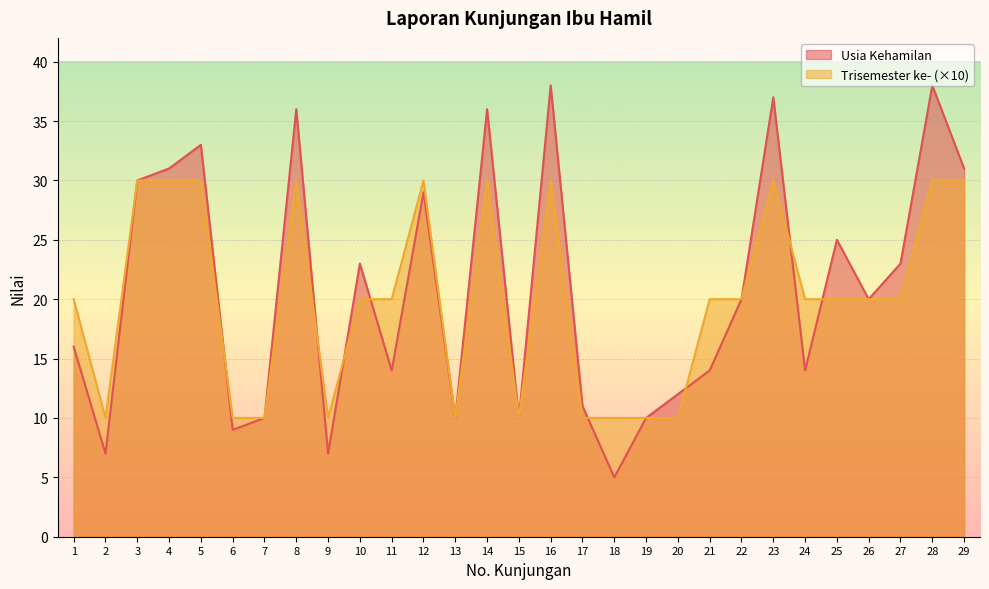

Rank the series by their maximum value, from highest to lowest.

Usia Kehamilan, Trisemester ke- (×10)